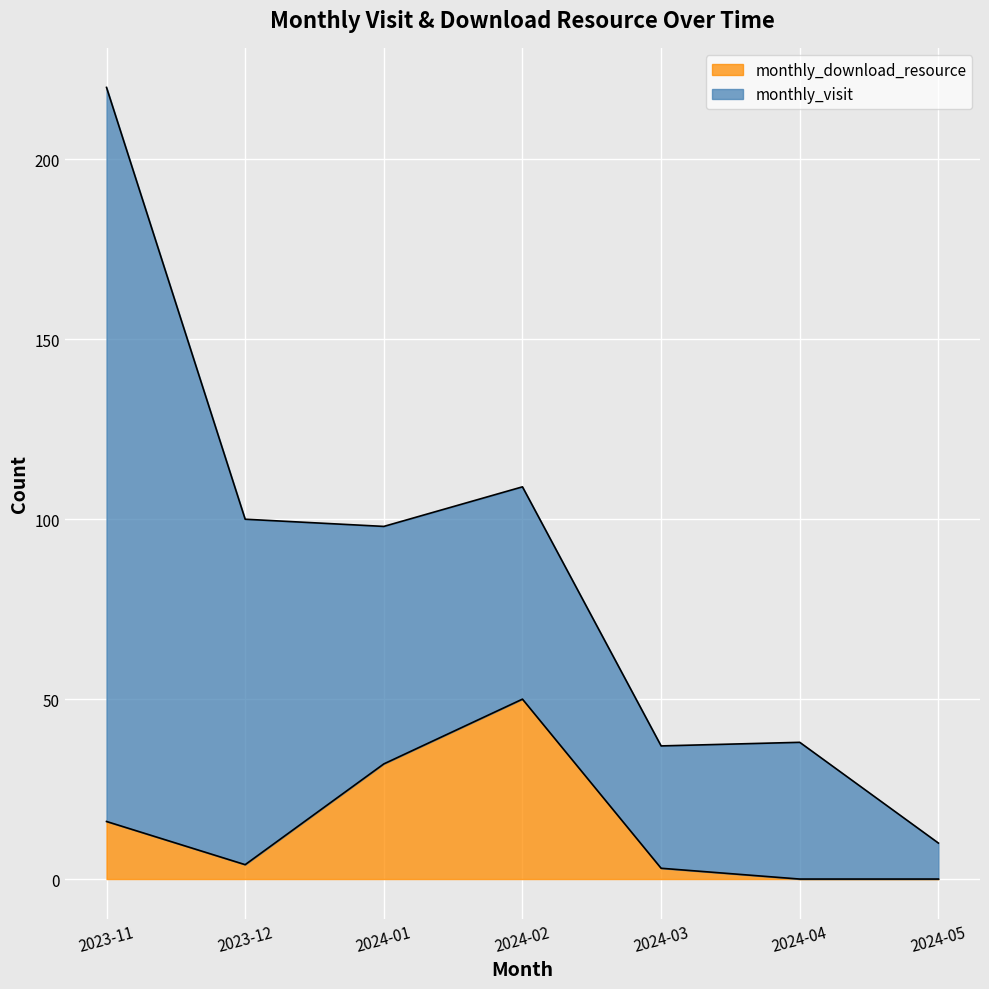

At which category does the data reach its first local valley?

2023-12